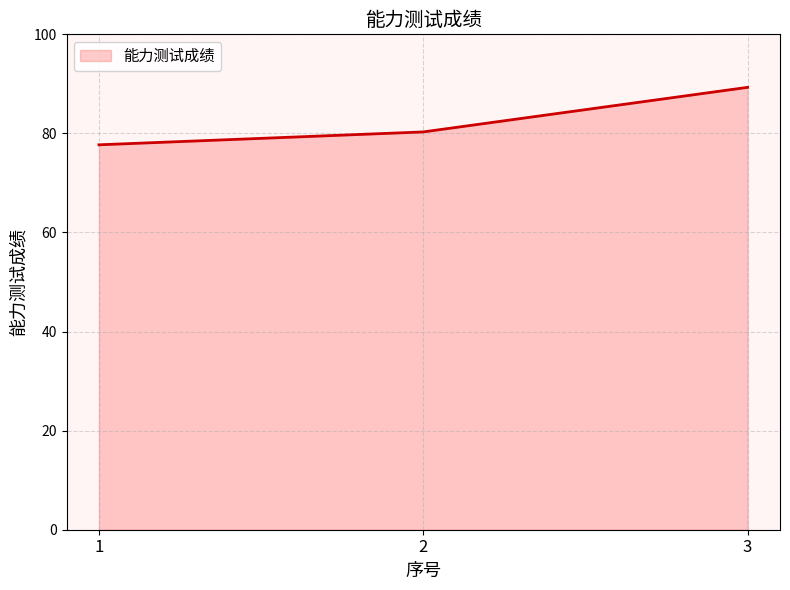

What is the average value?

82.4